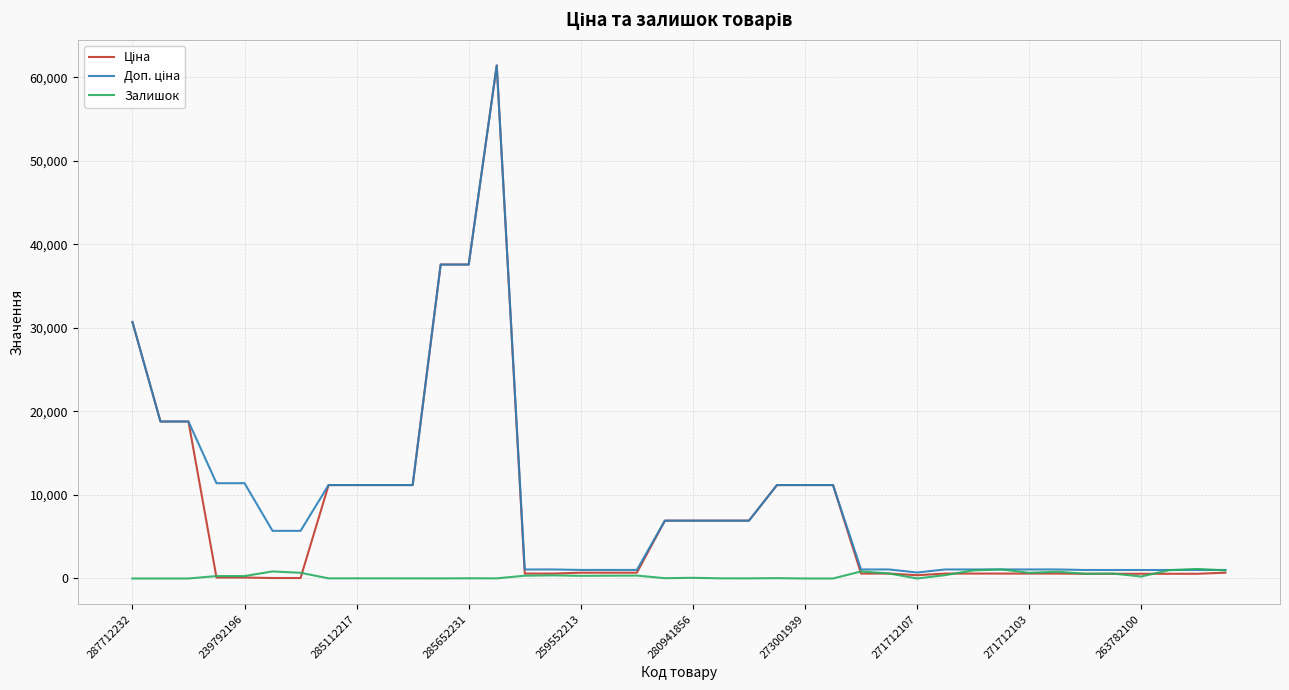

What is the maximum value shown in the chart?

61434.3